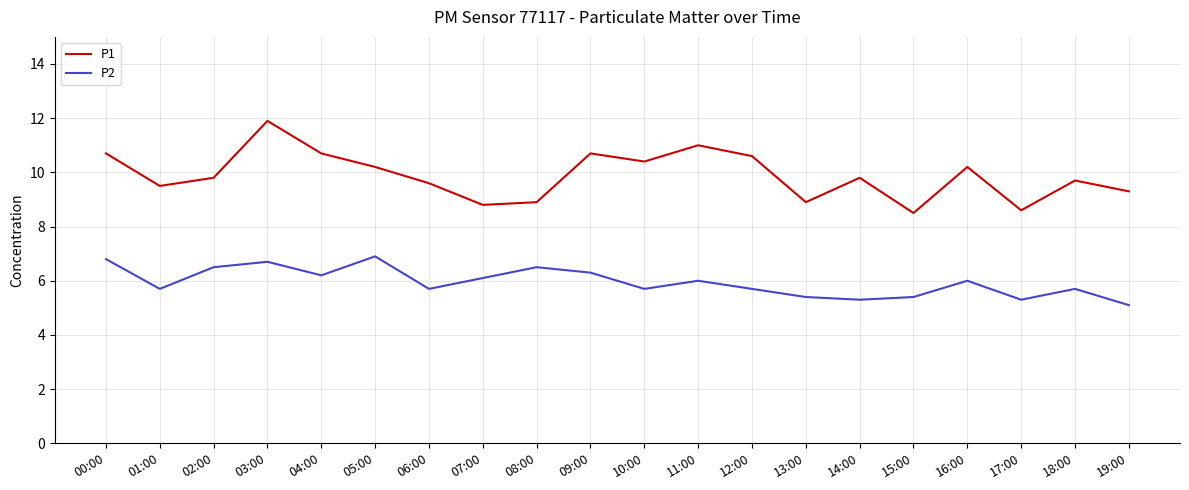

Which series has the largest total across all categories?

P1